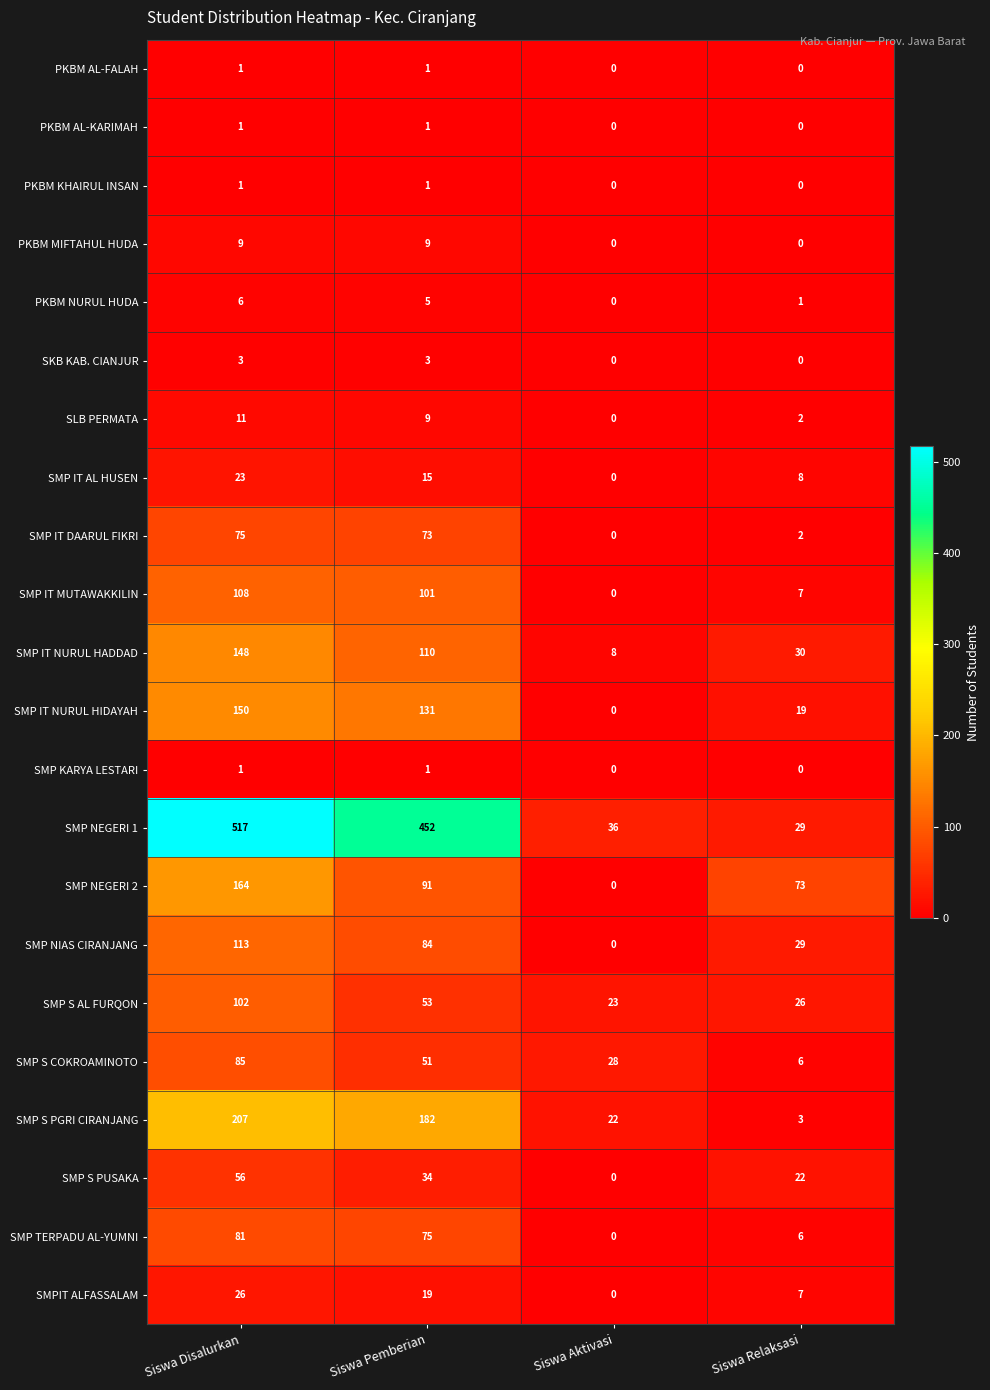

What is the total value across all series at Siswa Disalurkan?

1888